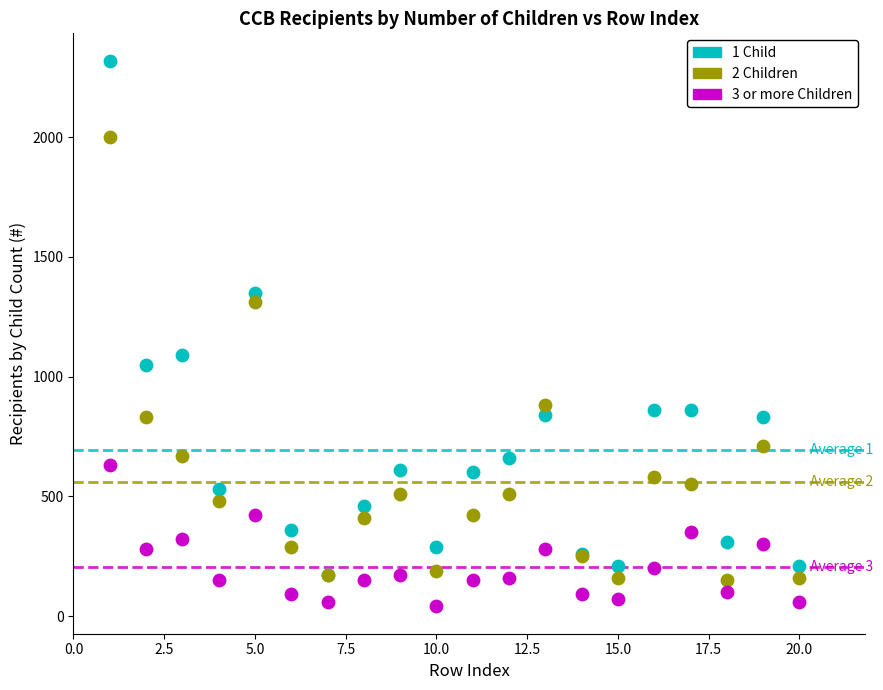

Which series reaches the maximum Y coordinate?

1 Child